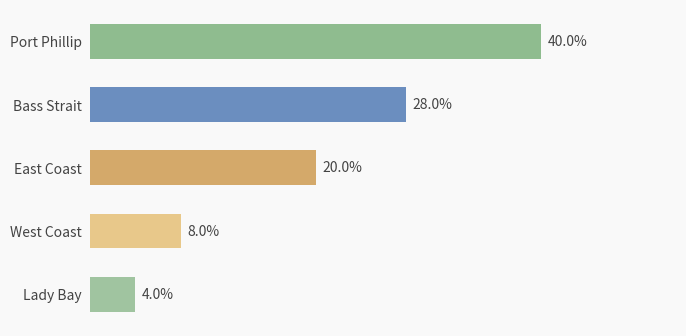

Are the bars horizontal?

Yes